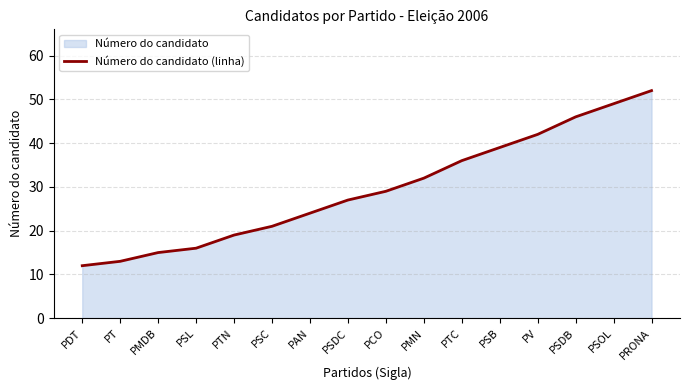

True or false: there are more than 2 points higher than both neighbors.

False